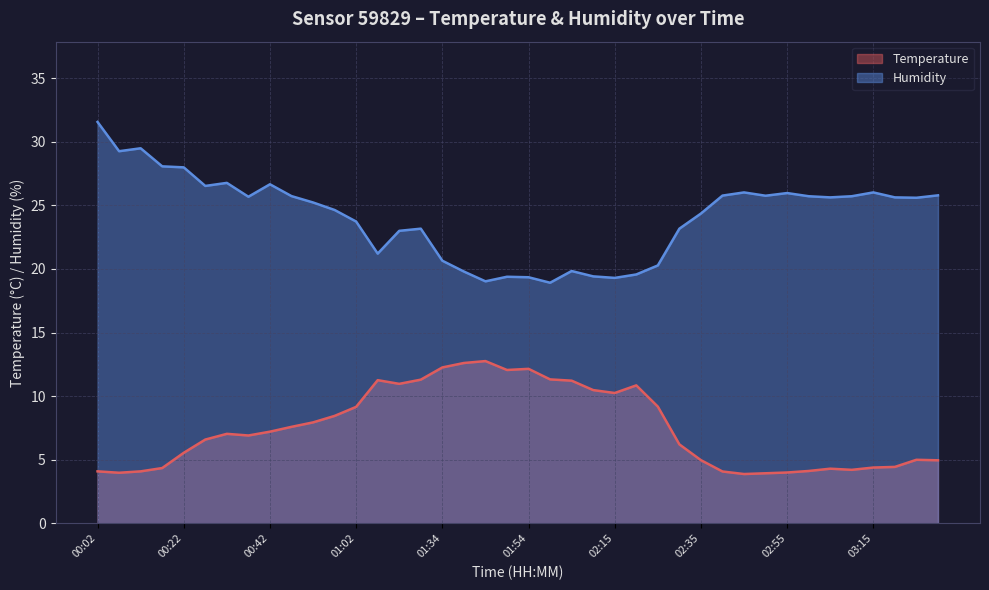

Which series changed the most between 02:10 and 02:45?

Temperature